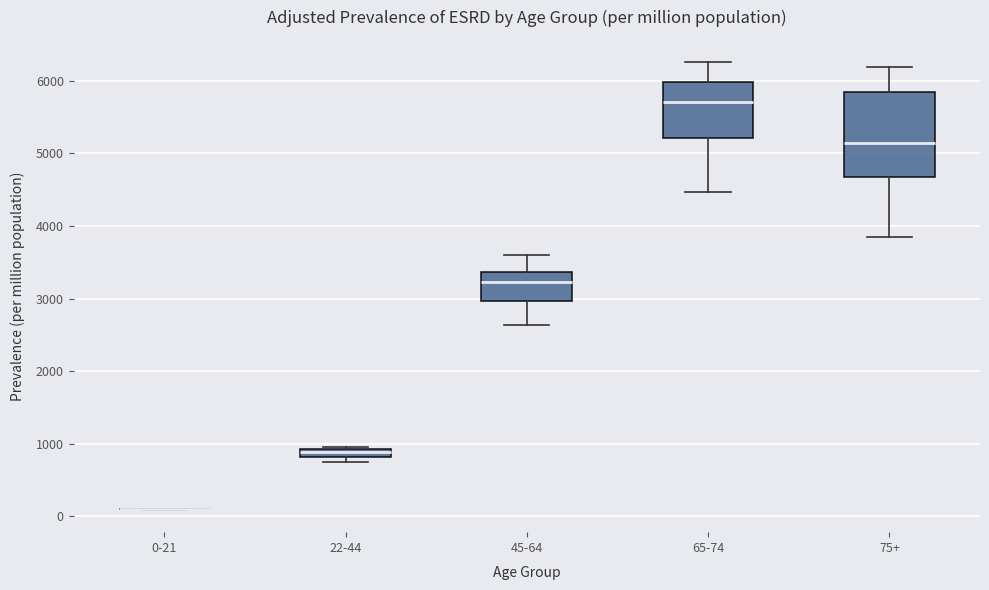

Which box is the tallest, from its lower edge to its upper edge?

75+